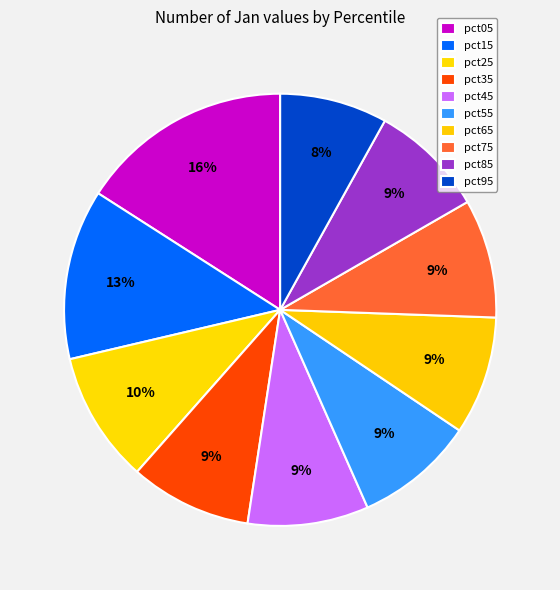

How much of the chart is everything except pct25?

90.2%